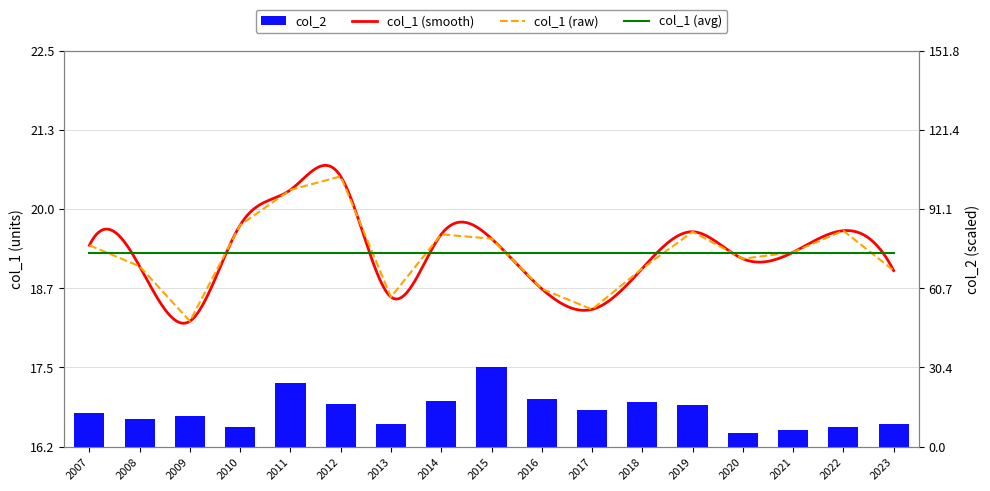

Rank the series by their average value, from lowest to highest.

col_2, col_1